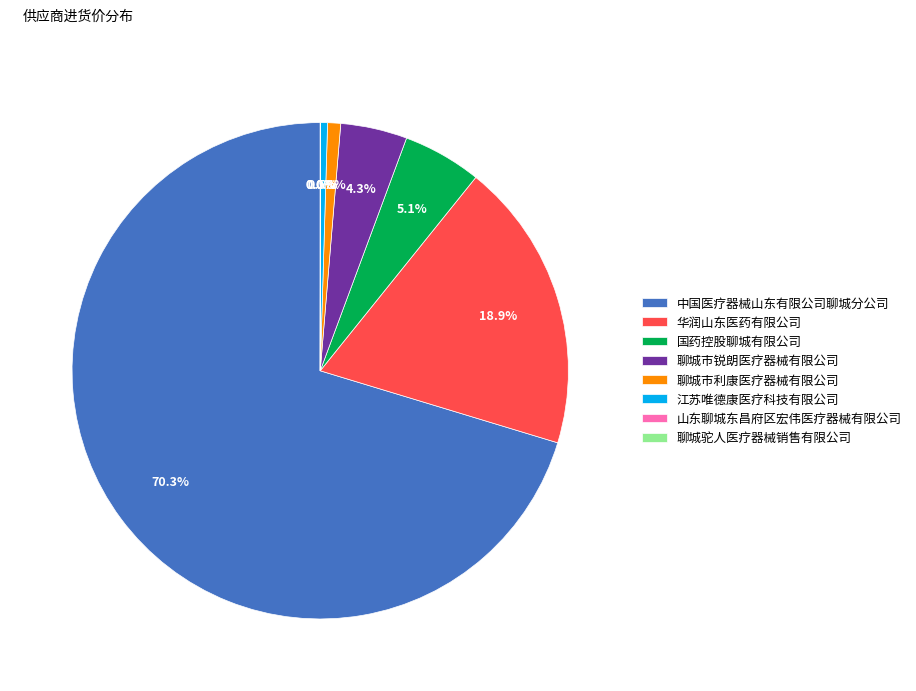

Between 江苏唯德康医疗科技有限公司 and 华润山东医药有限公司, which is larger?

华润山东医药有限公司